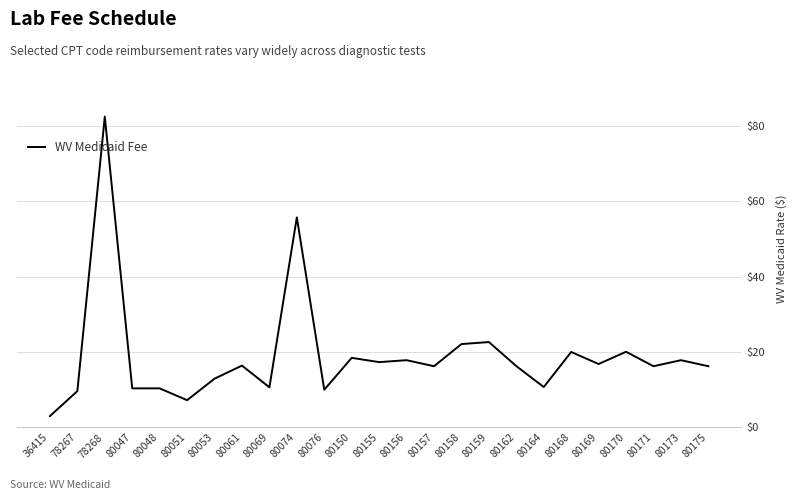

What is the smallest value displayed?

3.0